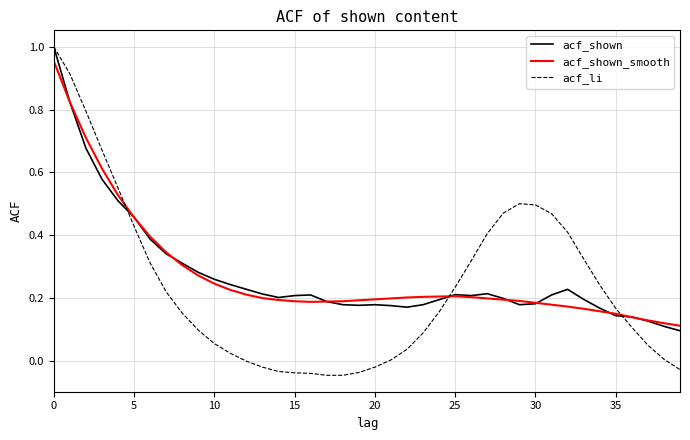

Which series has the largest range (max minus min)?

acf_li